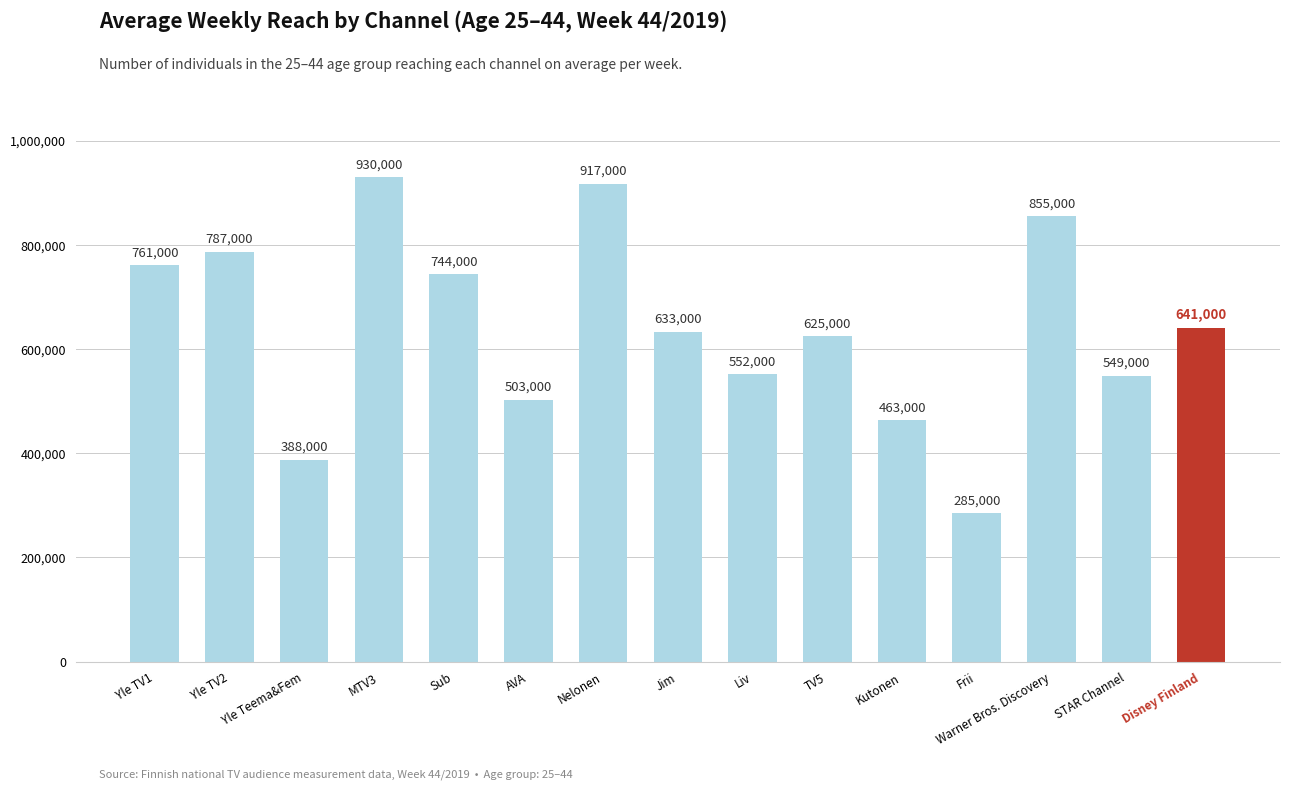

Rank the categories by value from lowest to highest.

Frii, Yle Teema&Fem, Kutonen, AVA, STAR Channel, Liv, TV5, Jim, Disney Finland, Sub, Yle TV1, Yle TV2, Warner Bros. Discovery, Nelonen, MTV3